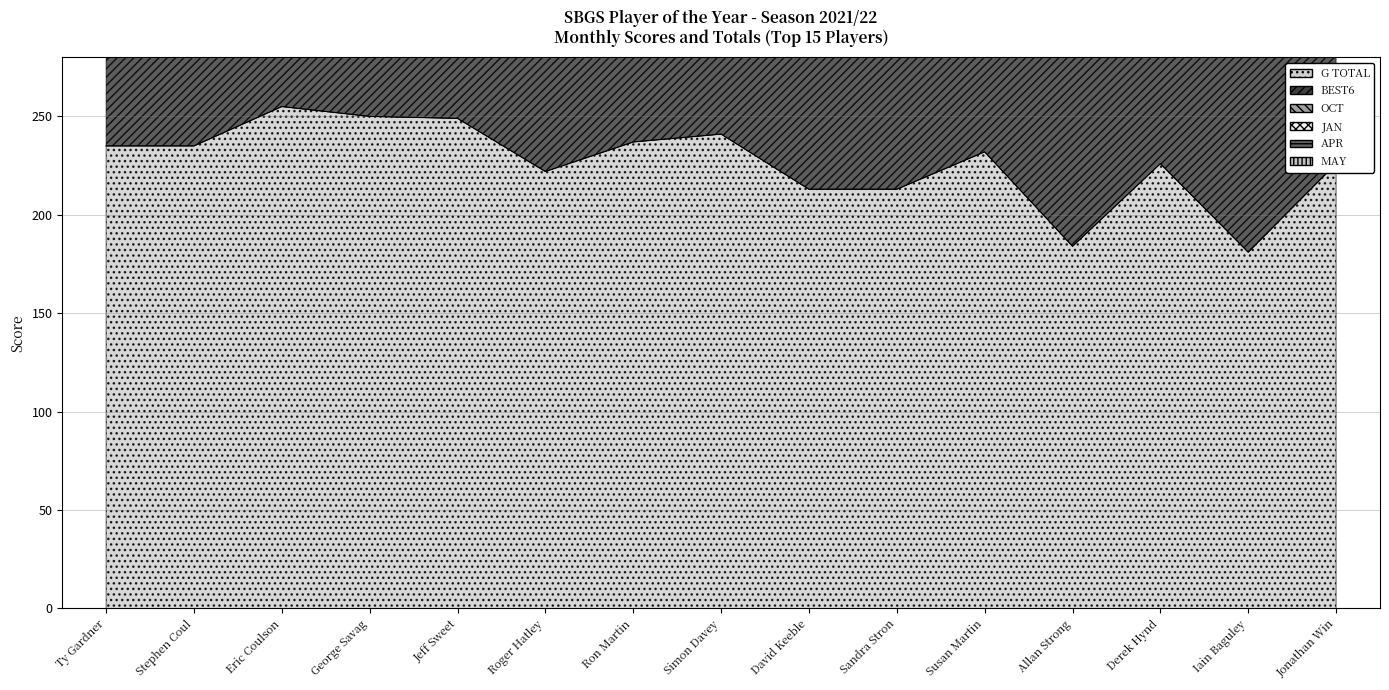

Which category has the highest value across all series?

Eric Coulson